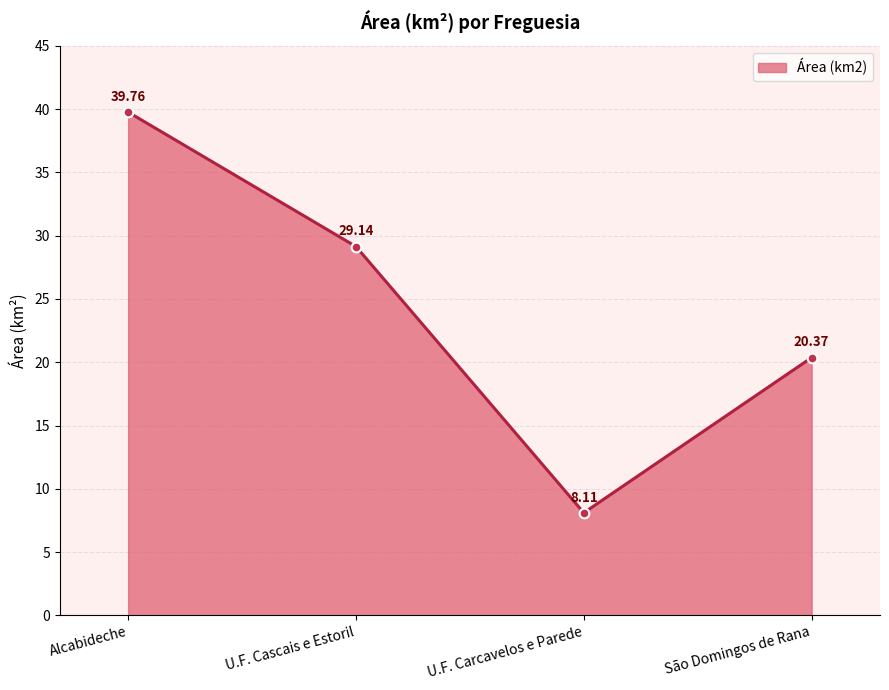

The chart shows a value of 8.1 at U.F. Carcavelos e Parede. True or false?

True